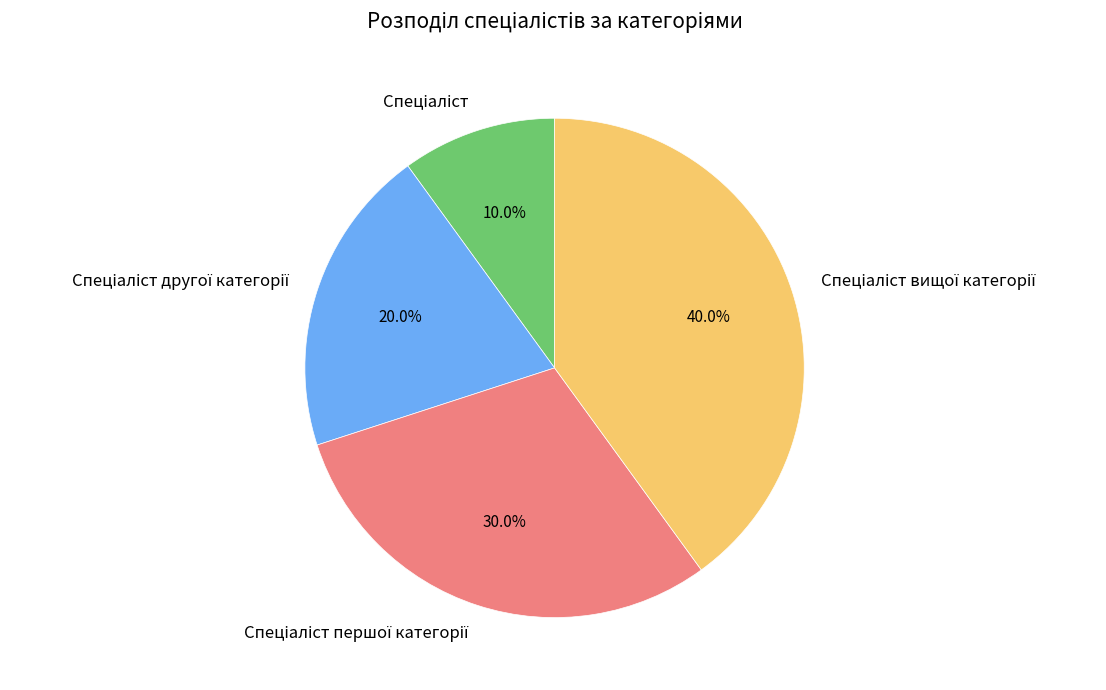

Is there a majority slice in this chart?

No